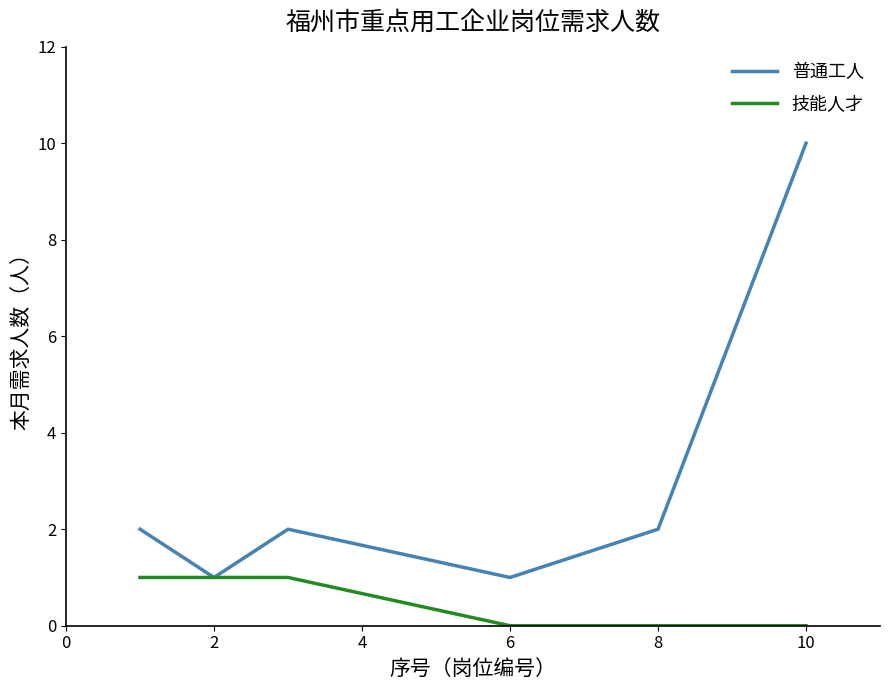

List the series in order of their overall mean, highest first.

普通工人, 技能人才